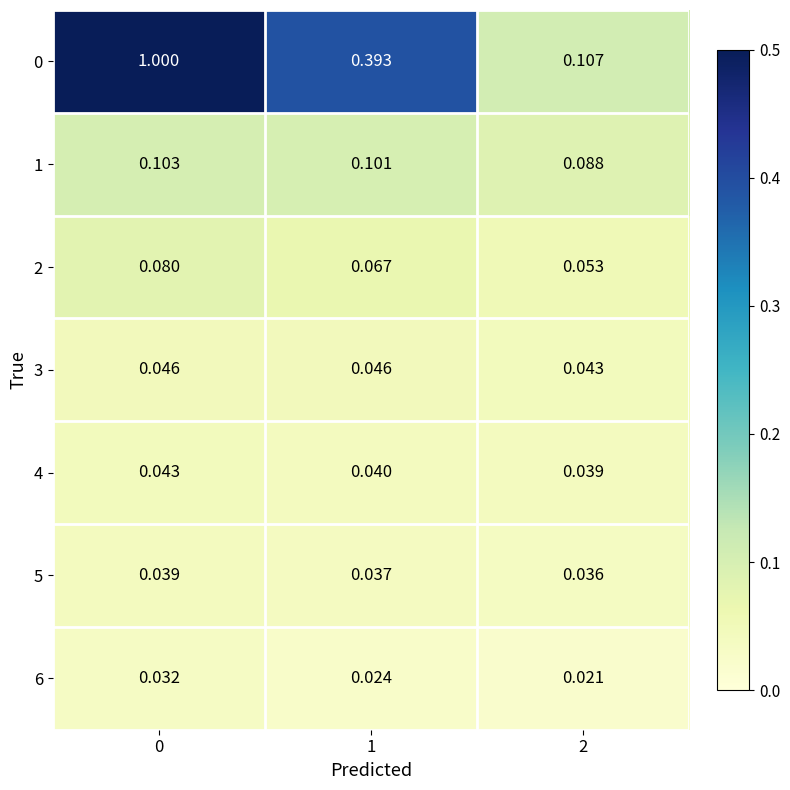

Is the value of 5 at 0 greater than the value of 2 at 2?

No